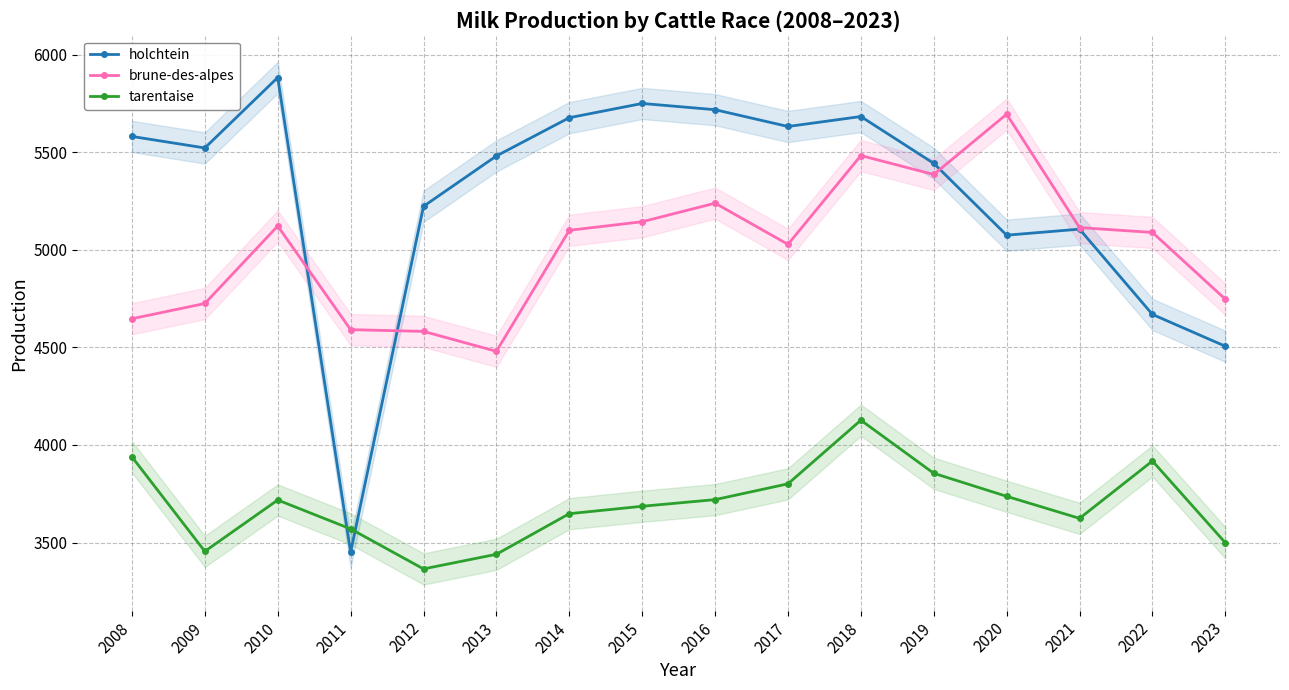

How many distinct data groups are displayed?

3